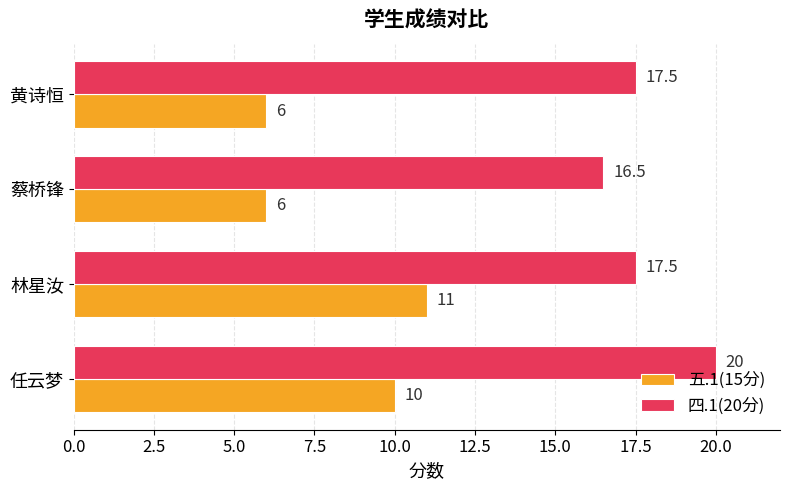

Rank the series by their average value, from lowest to highest.

五.1(15分), 四.1(20分)